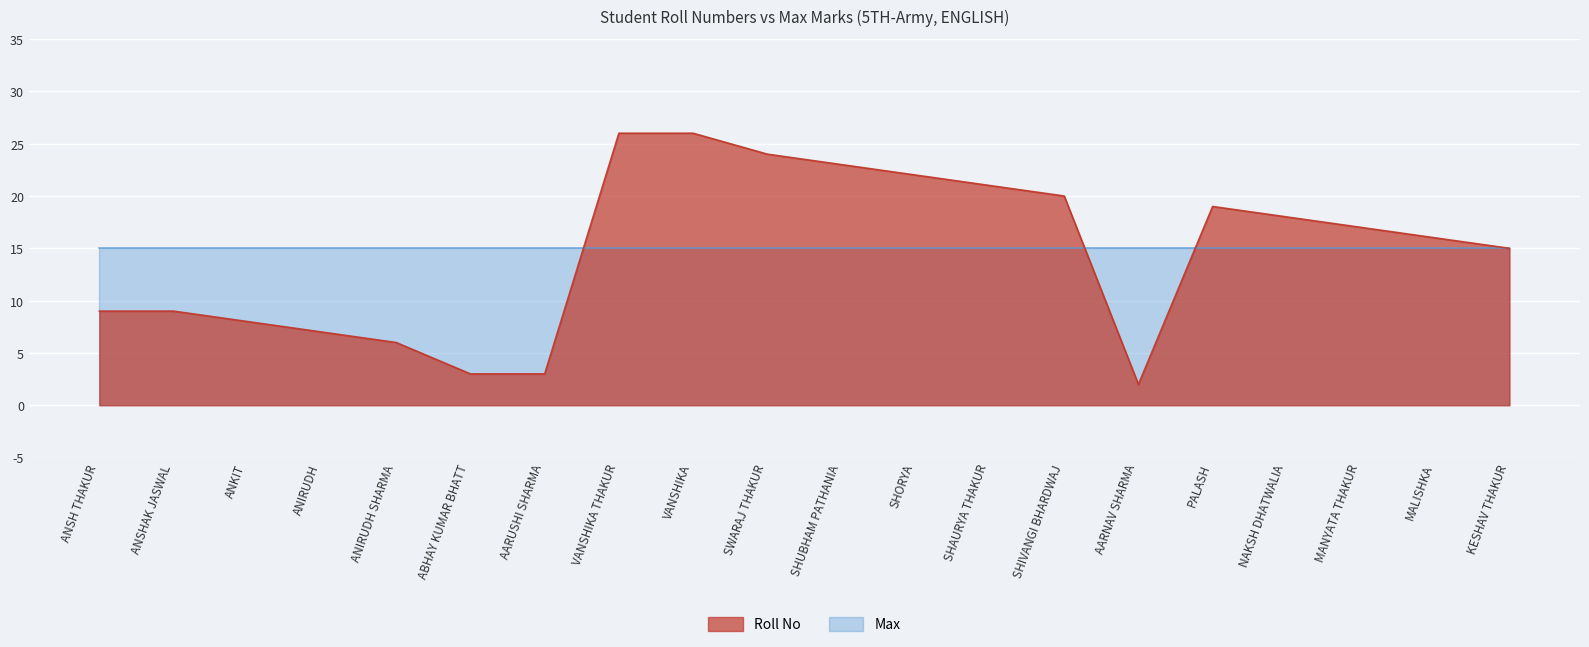

What is the change in value from SHAURYA THAKUR to KESHAV THAKUR?

-6